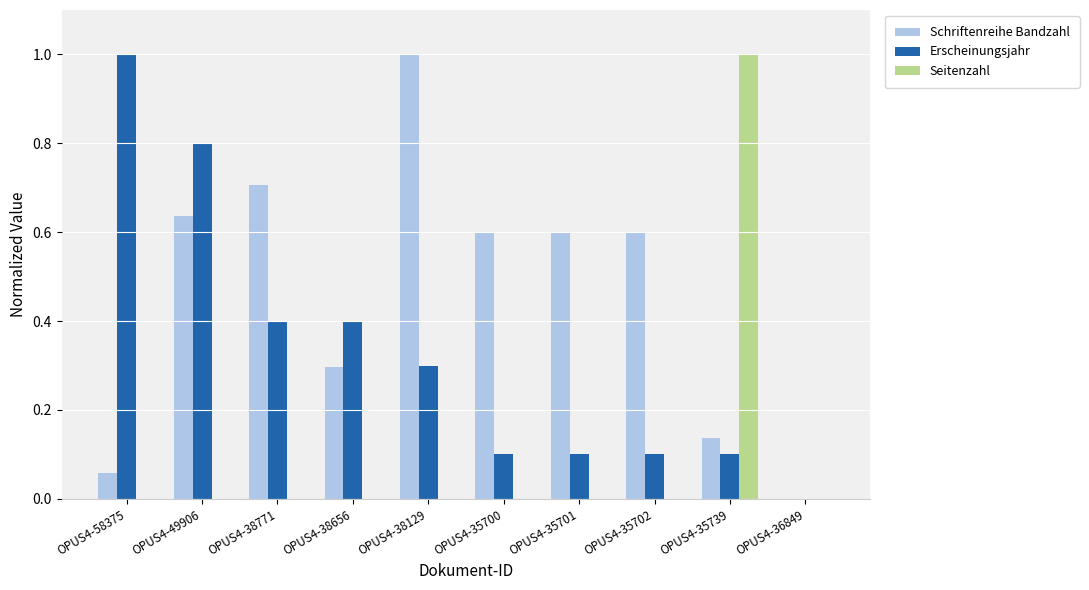

Does the chart contain stacked bars?

No